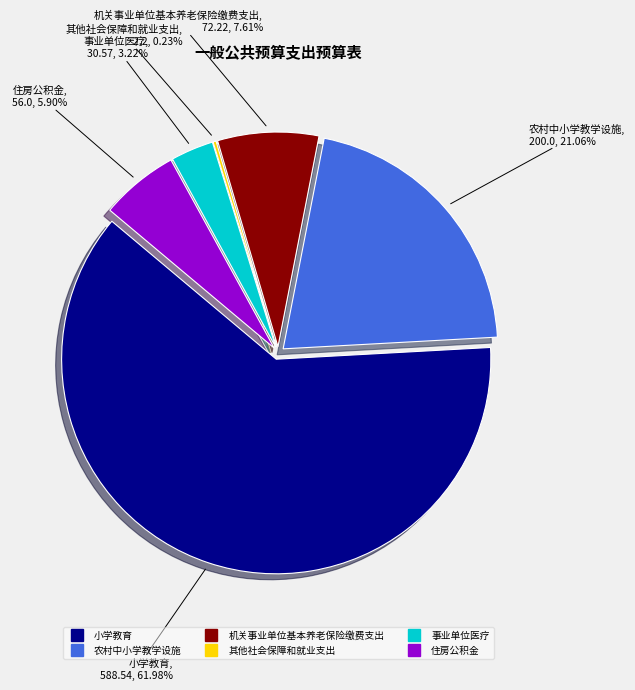

Rank the categories by value from lowest to highest.

其他社会保障和就业支出, 事业单位医疗, 住房公积金, 机关事业单位基本养老保险缴费支出, 农村中小学教学设施, 小学教育